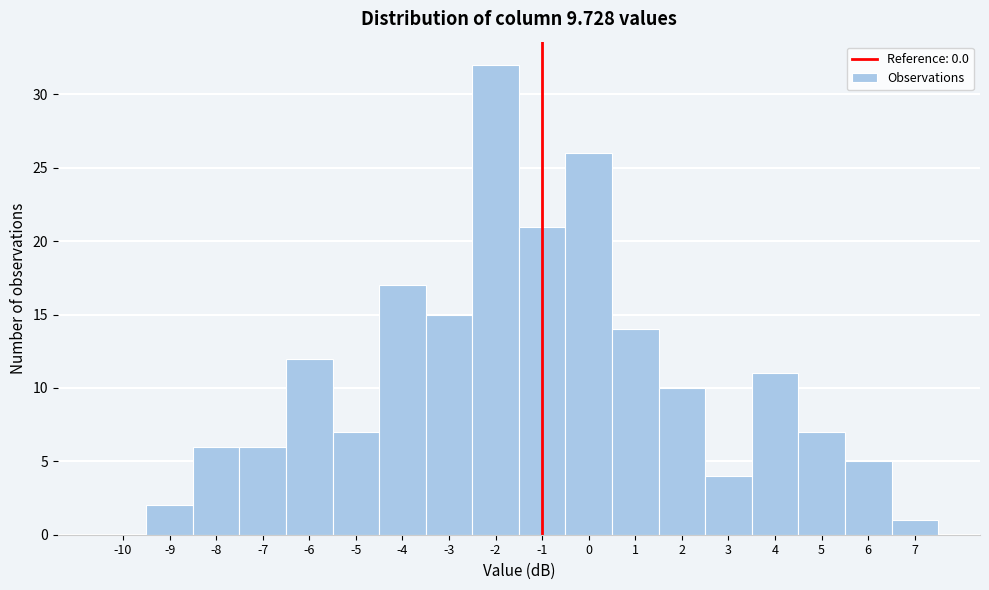

Reading left to right, list all the values displayed in this chart.

-10=0	-9=2	-8=6	-7=6	-6=12	-5=7	-4=17	-3=15	-2=32	-1=21	0=26	1=14	2=10	3=4	4=11	5=7	6=5	7=1